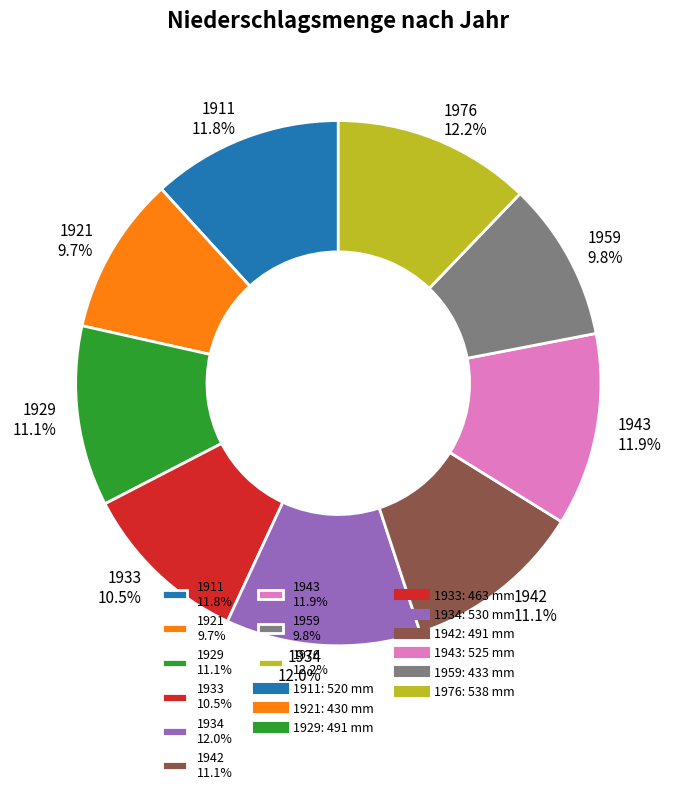

Approximately how many times larger is the value at 1911 compared to 1942?

1.1